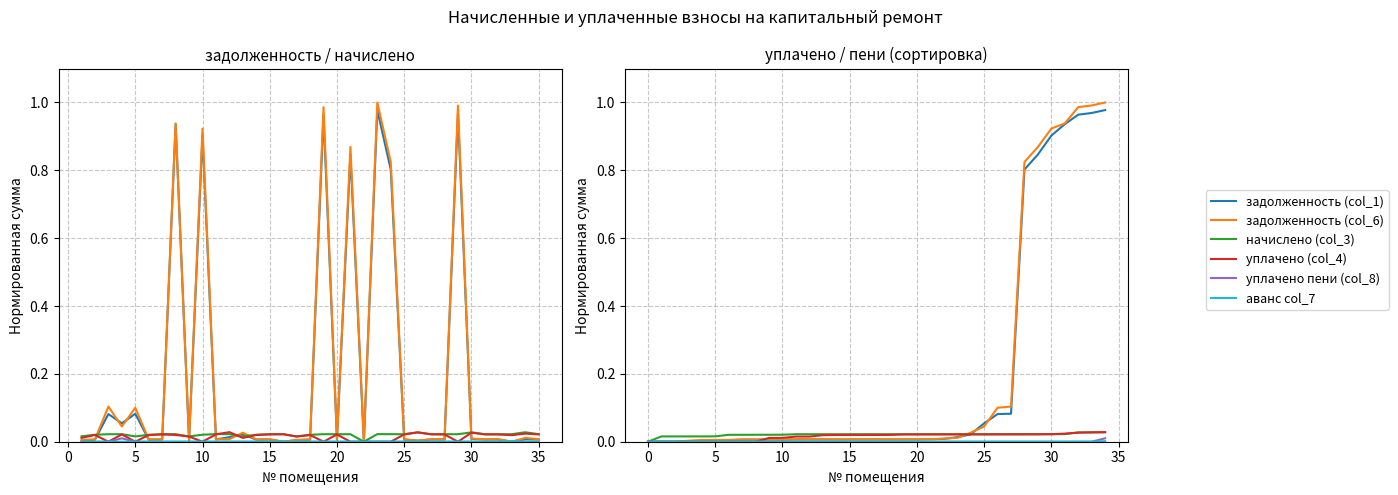

How many аванс col_7 values are between 0 and 1?

35